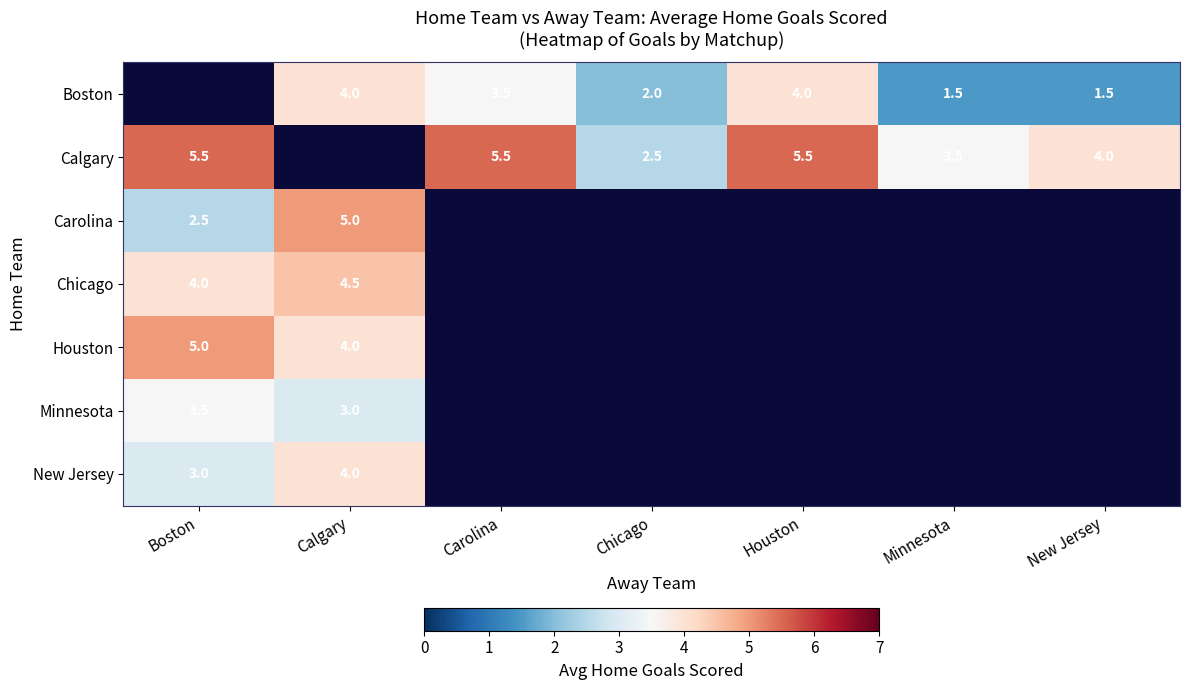

True or false: Calgary has a value of 7.8 at Houston.

False